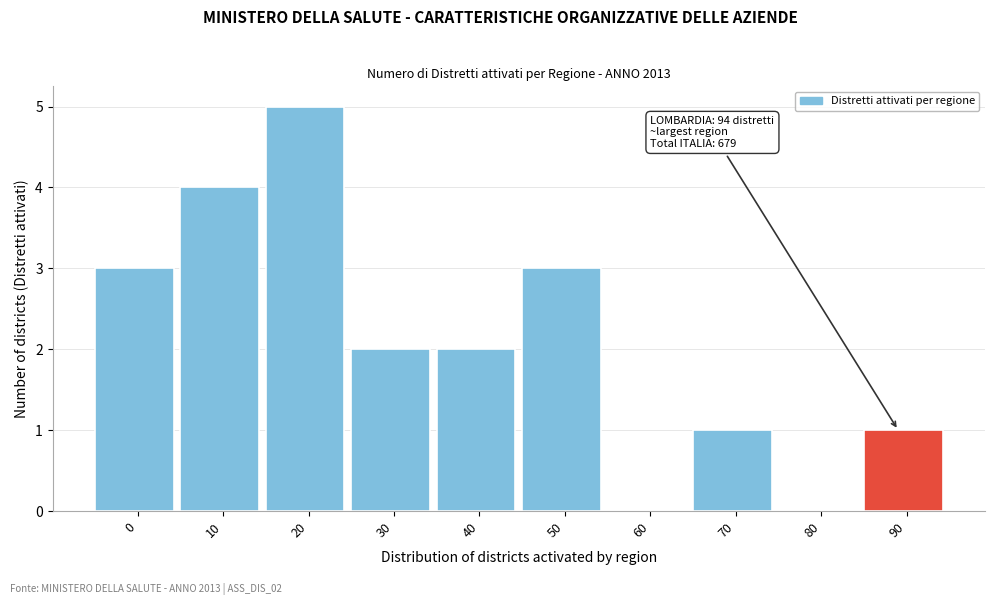

Reading left to right, transcribe all the data shown in this chart.

0=3	10=4	20=5	30=2	40=2	50=3	60=0	70=1	80=0	90=1